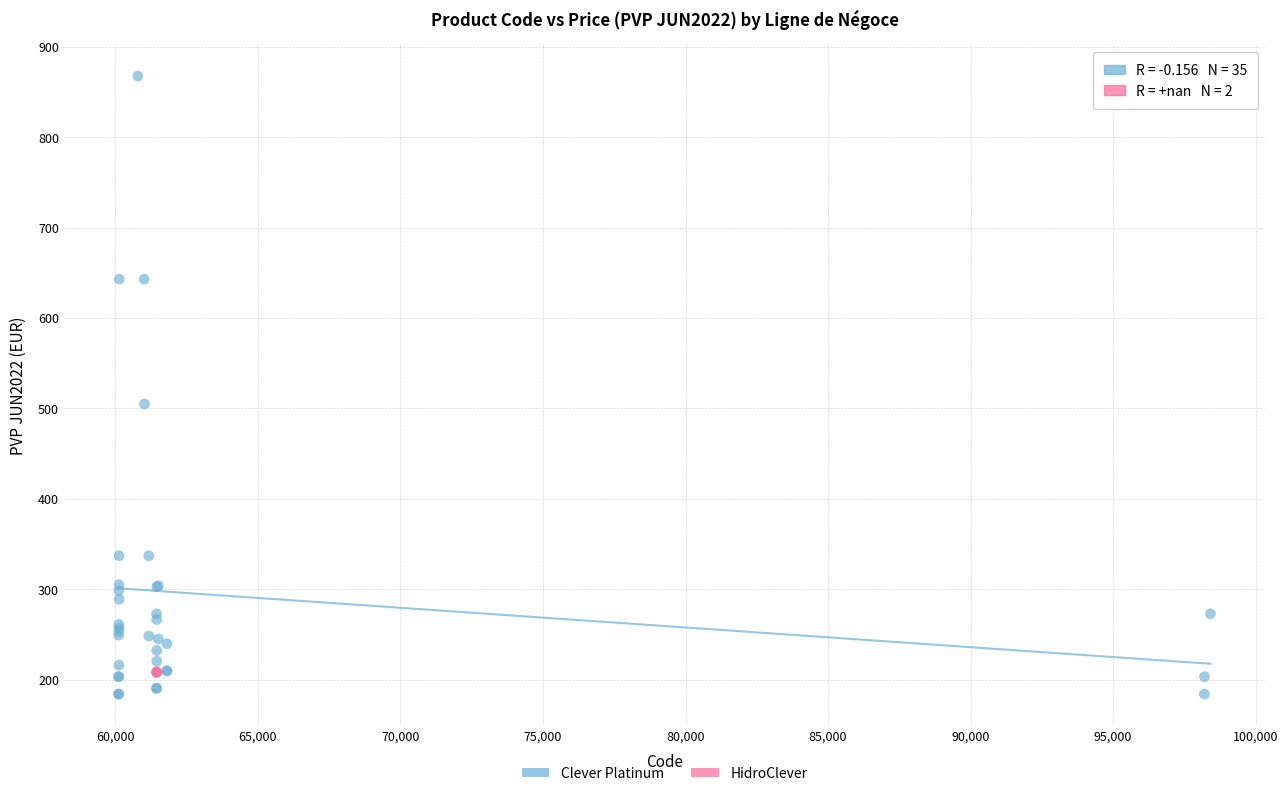

What are all the series names shown in the legend?

Clever Platinum, HidroClever